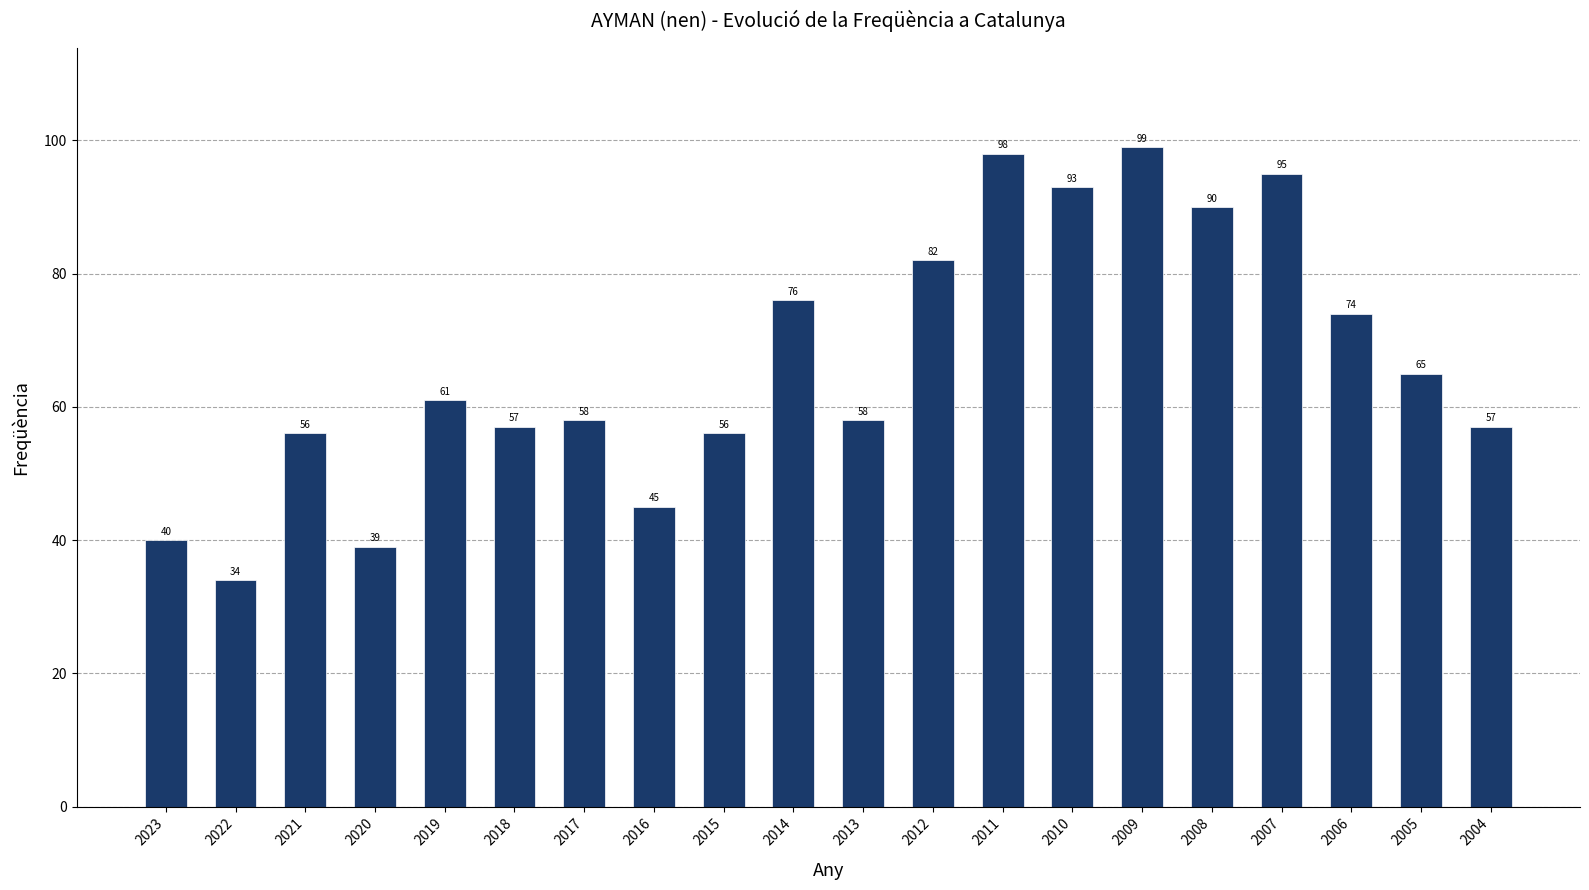

What is the ratio of the value at 2013 to the value at 2022?

1.7